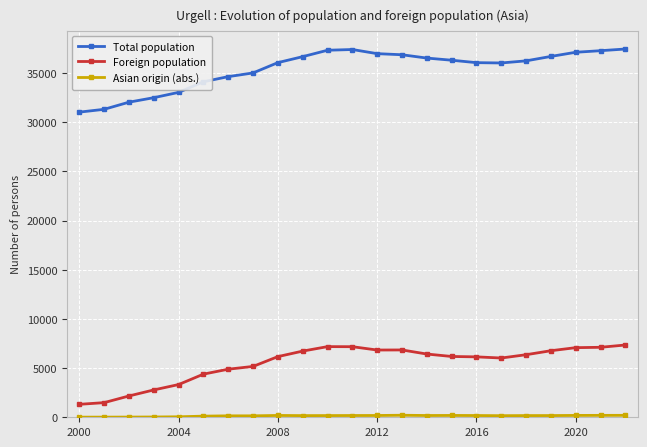

Which series has the widest spread of values?

Total population